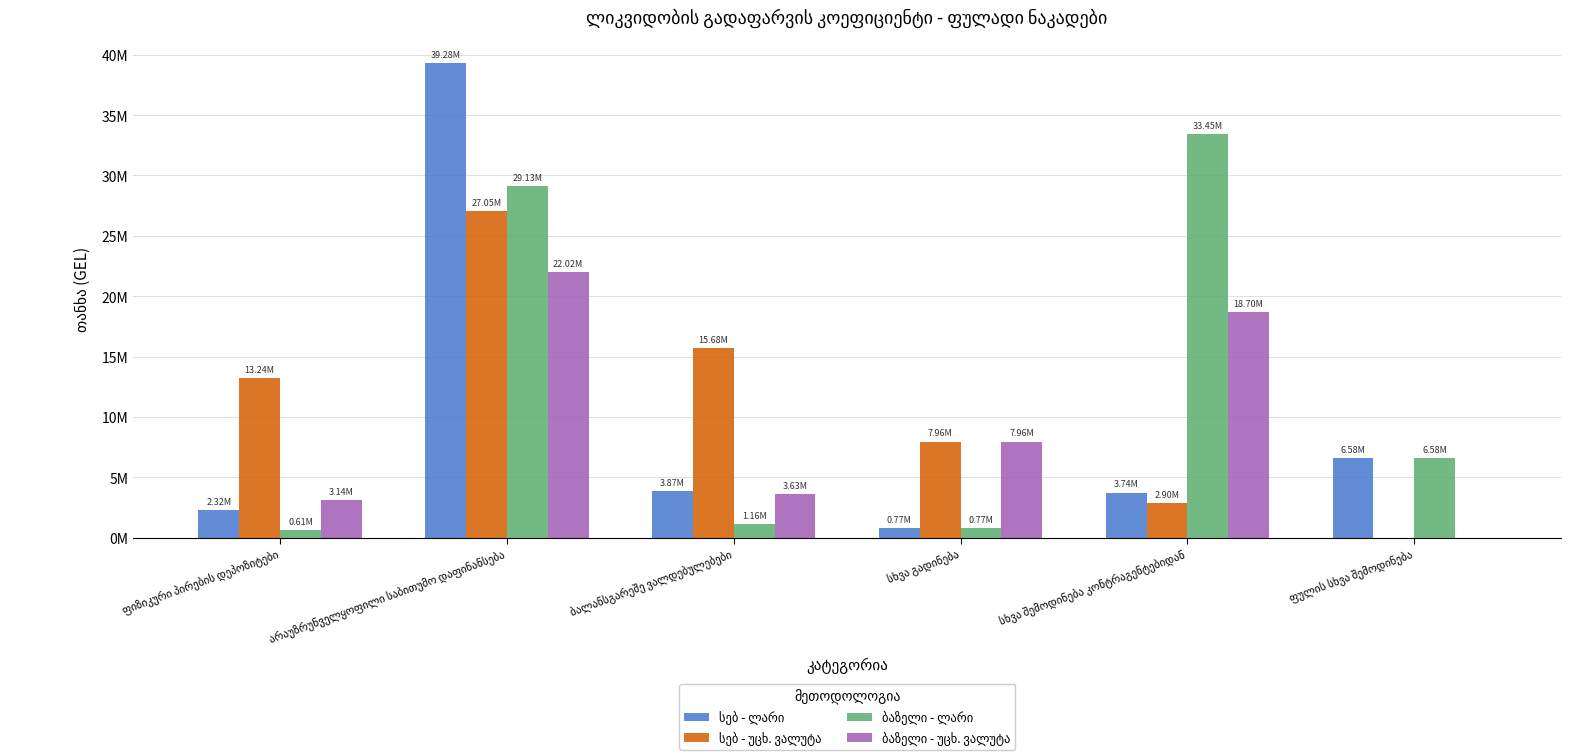

What is the difference between the second highest and minimum values in the სებ - უცხ. ვალუტა series?

15677295.6